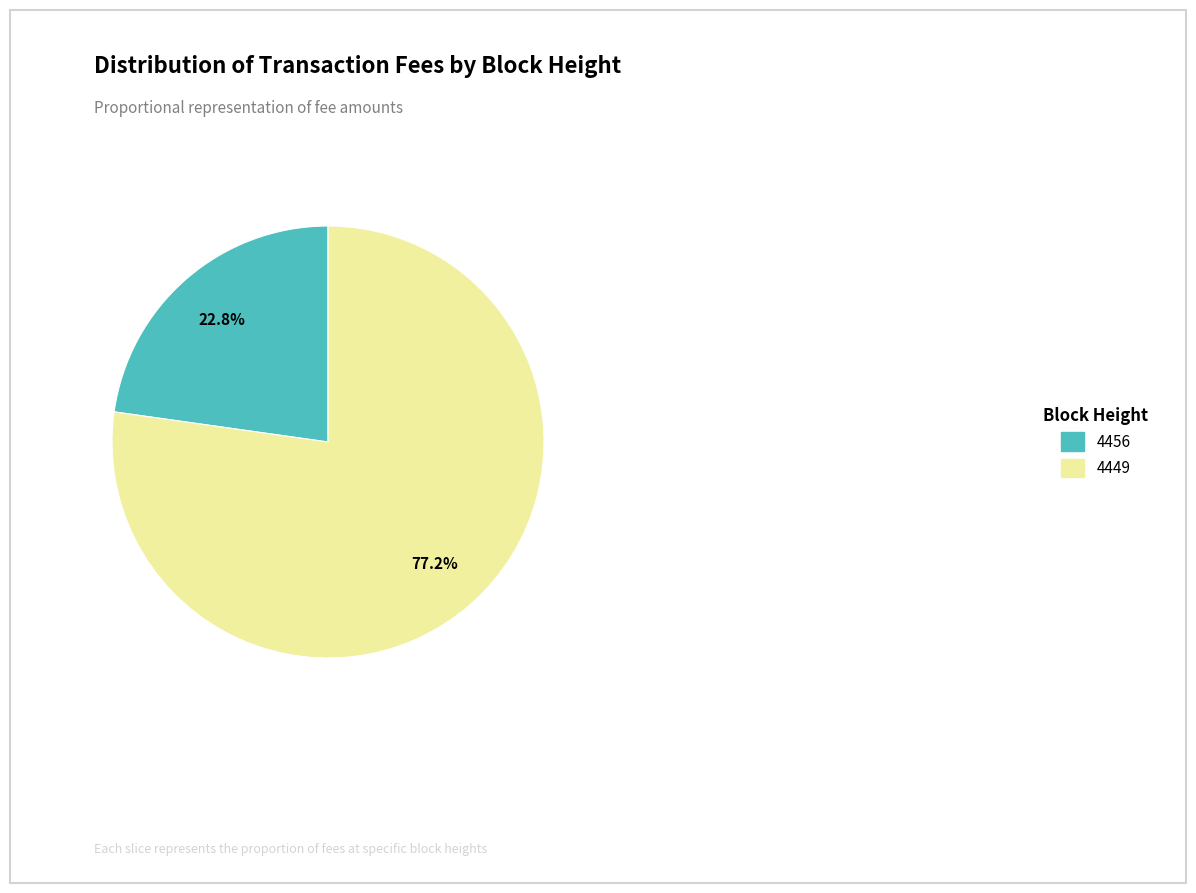

Rank the categories by value from lowest to highest.

4456, 4449